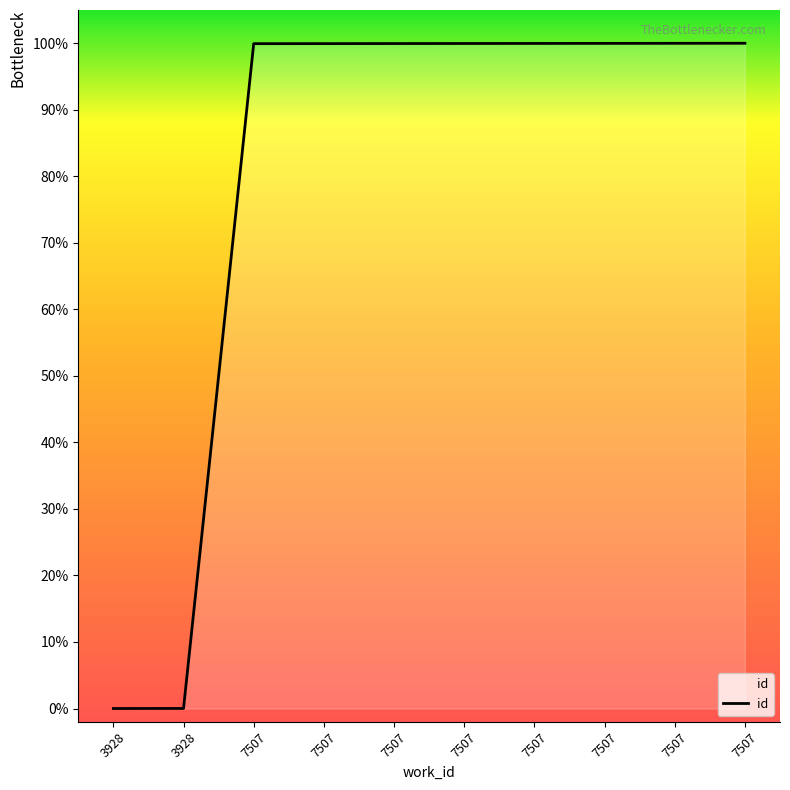

Rank the categories by value from lowest to highest.

3928, 3928, 7507, 7507, 7507, 7507, 7507, 7507, 7507, 7507